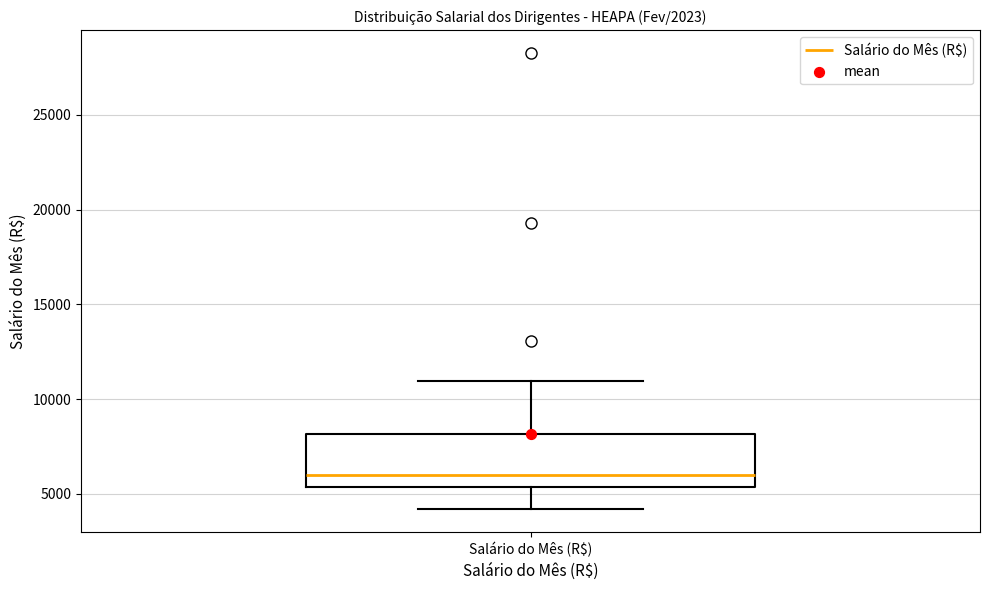

Transcribe this box plot: give where the median line is, the range the box spans, and where the two whiskers end, as read against the y-axis. The values are not printed on the chart, so give them approximately, as read against the axis.

median 6000, box 5500 to 8000, whiskers 4000 to 11000